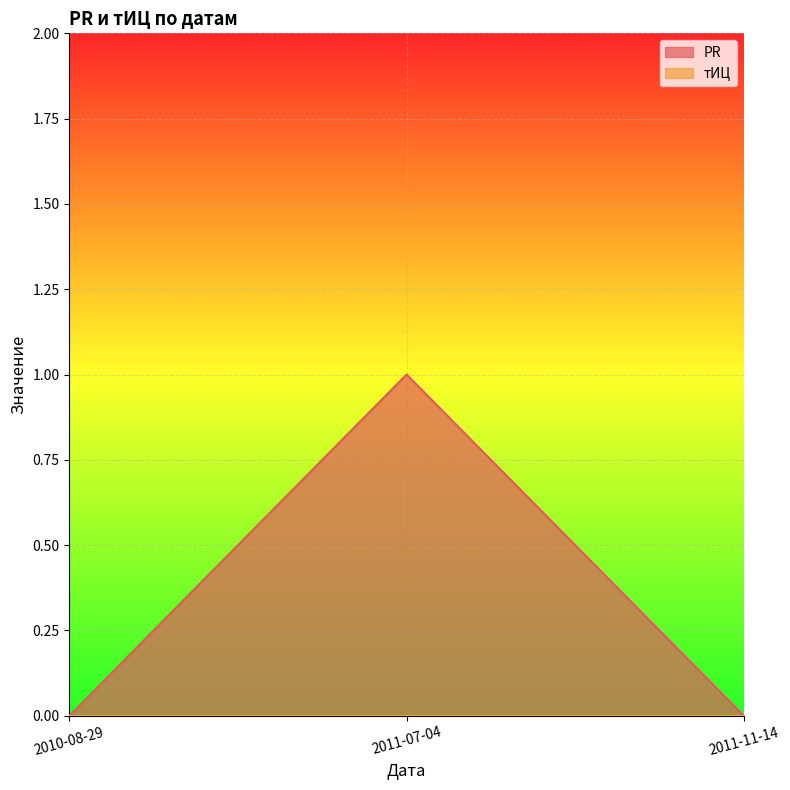

What is the label of the 2nd point from the left?

2011-07-04